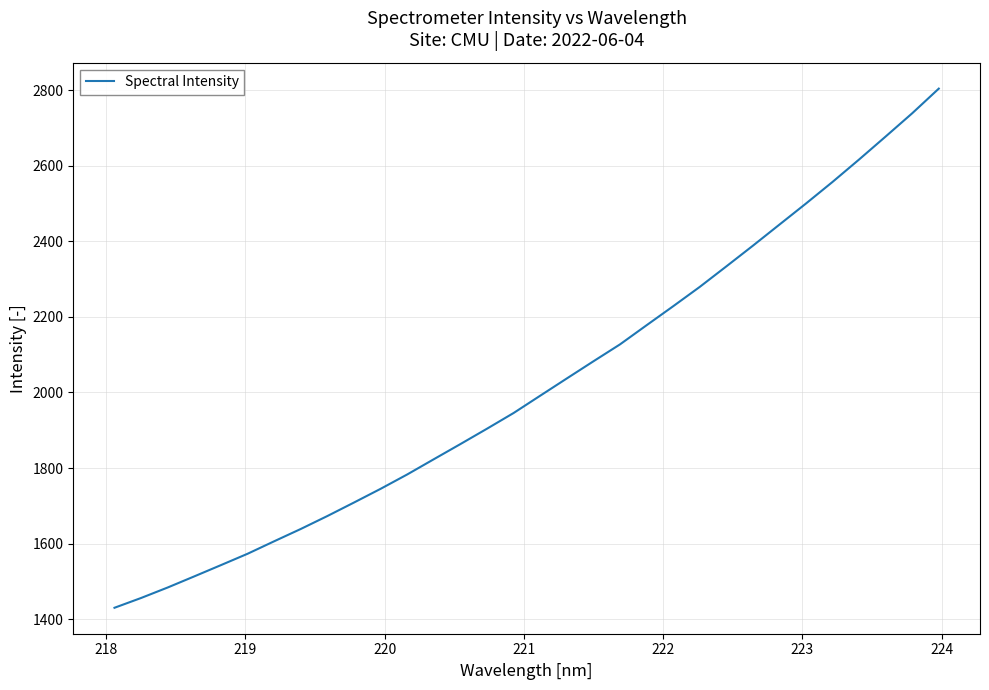

What is the greatest value displayed?

2804.2